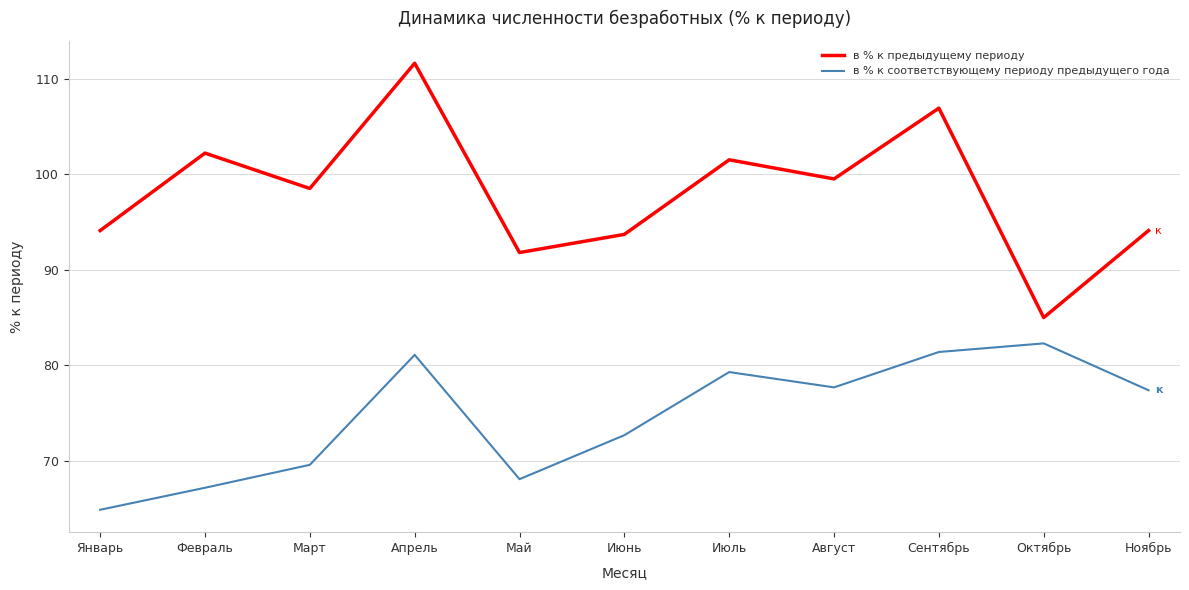

Reading right to left, transcribe all the data shown in this chart.

в % к предыдущему периоду: Ноябрь=94.1	Октябрь=85.0	Сентябрь=106.9	Август=99.5	Июль=101.5	Июнь=93.7	Май=91.8	Апрель=111.6	Март=98.5	Февраль=102.2	Январь=94.1
в % к соответствующему периоду предыдущего года: Ноябрь=77.4	Октябрь=82.3	Сентябрь=81.4	Август=77.7	Июль=79.3	Июнь=72.7	Май=68.1	Апрель=81.1	Март=69.6	Февраль=67.2	Январь=64.9